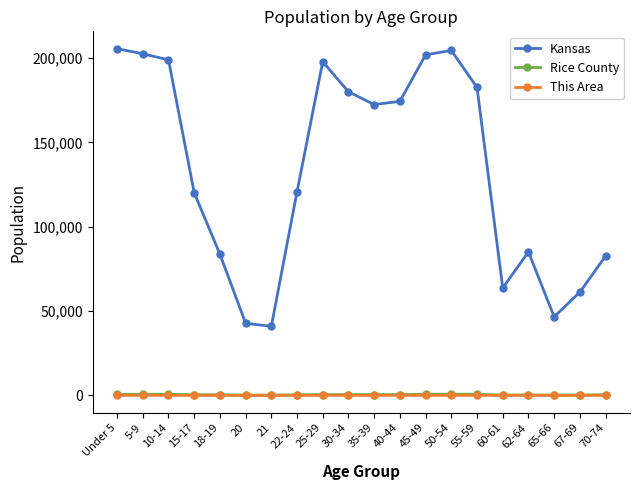

What is the label of the 16th point from the left?

60-61